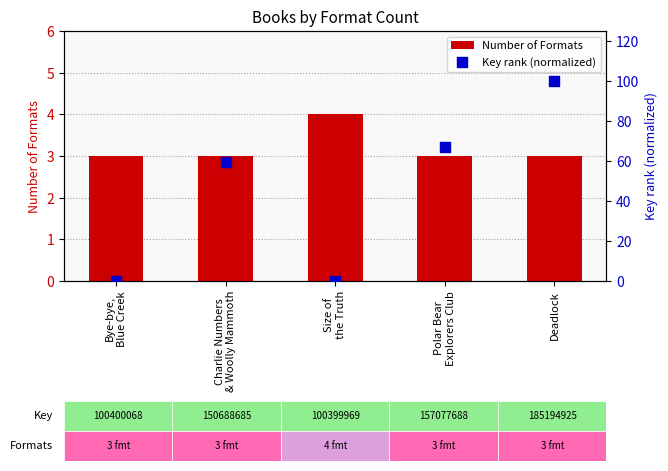

Which series reaches the minimum Y coordinate?

Key rank (normalized)